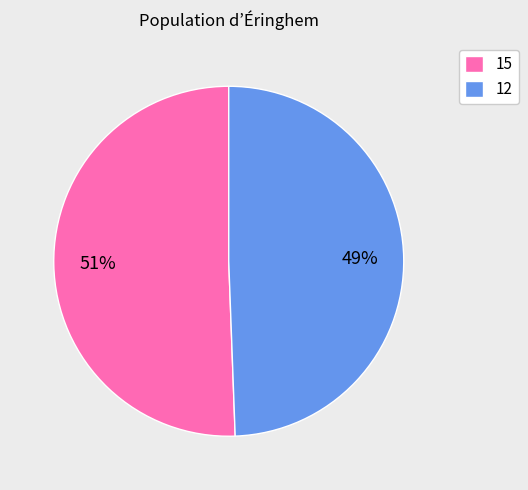

Do 12 and 15 together represent more than half of the pie?

Yes